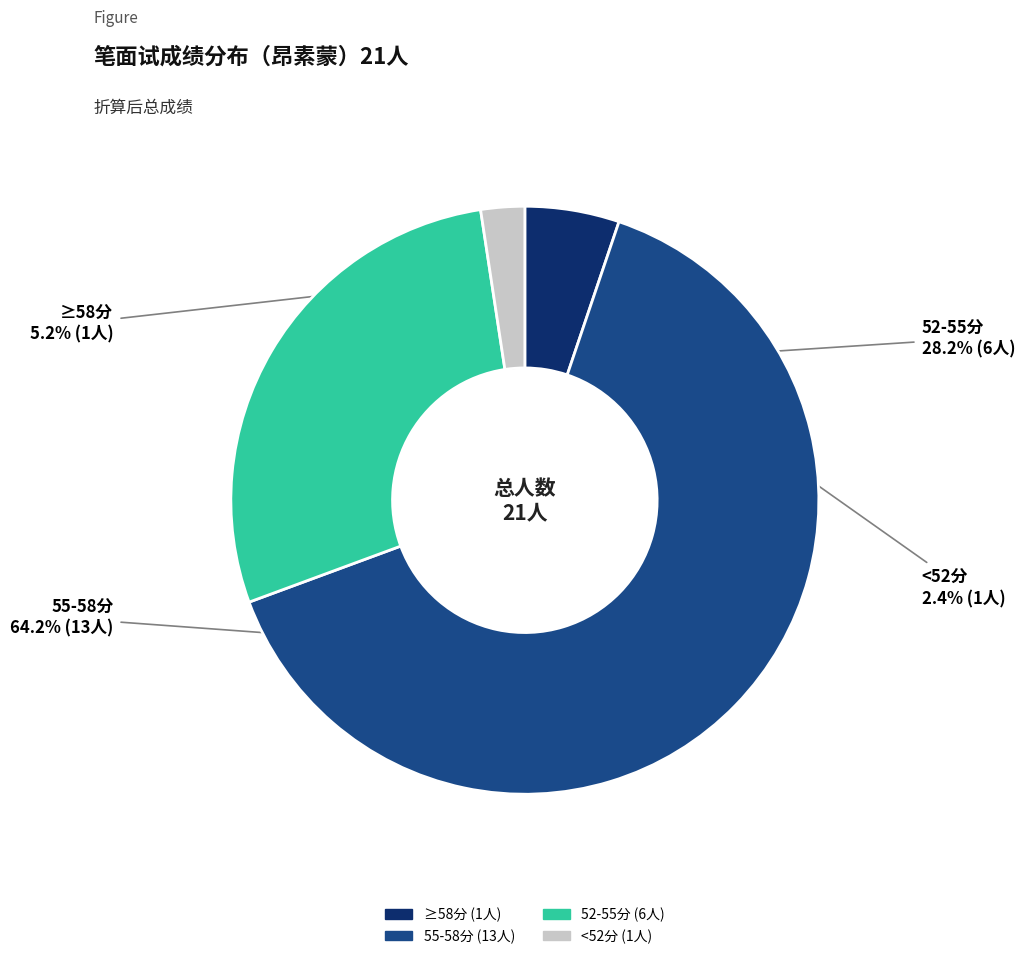

Is there any slice that represents more than half of the pie?

Yes